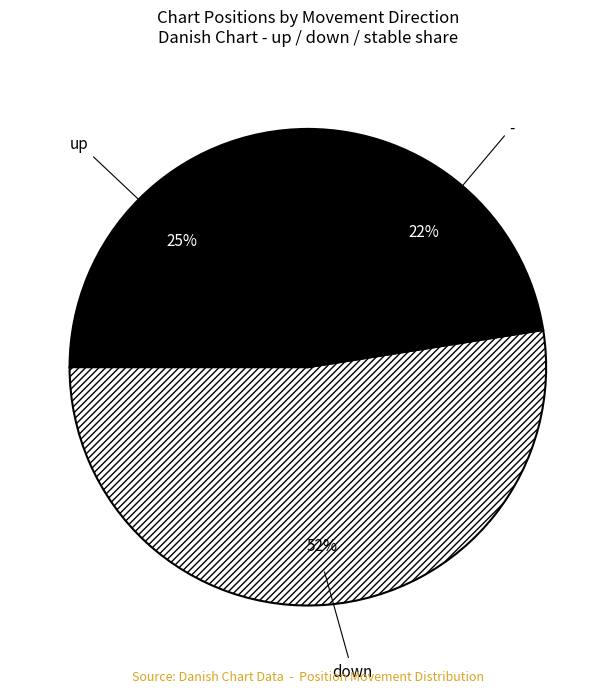

Does down represent more than half of the total?

Yes